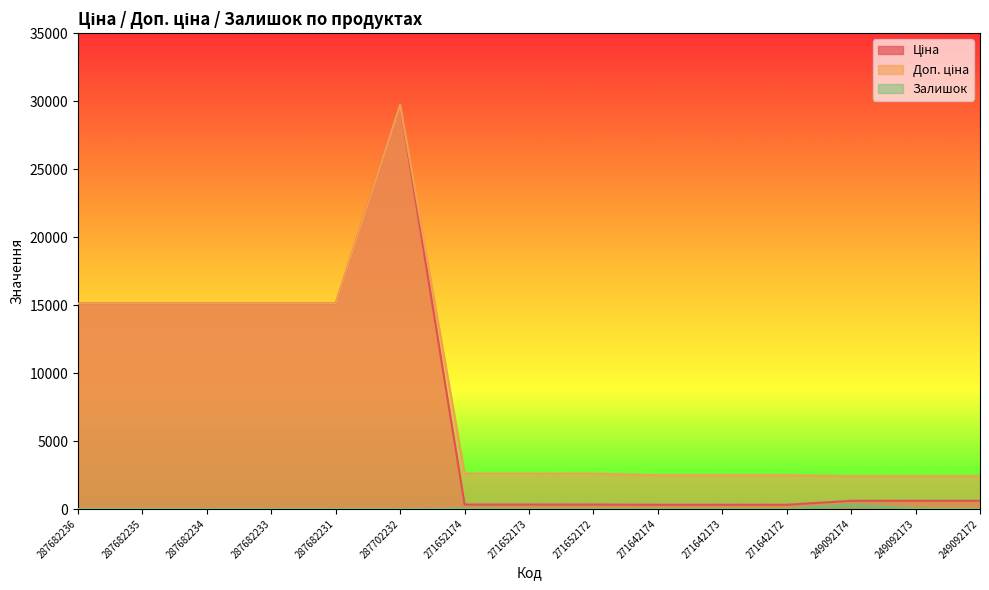

What is the total value across all series at 287682231?

30240.0